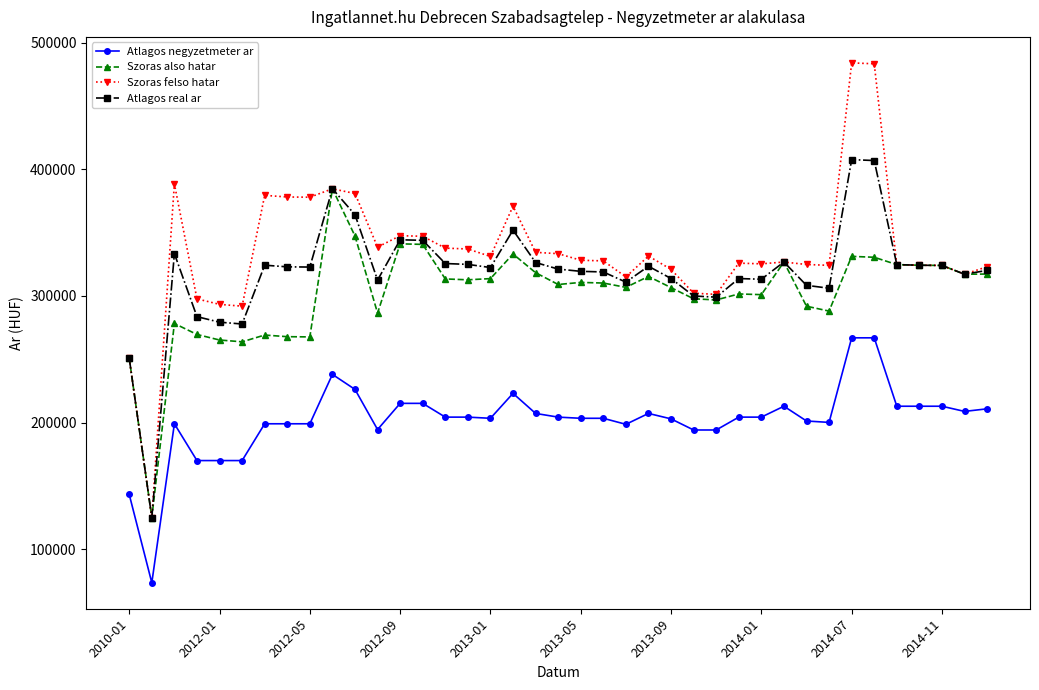

True or false: Atlagos negyzetmeter ar has more than 1 points higher than both neighbors.

True